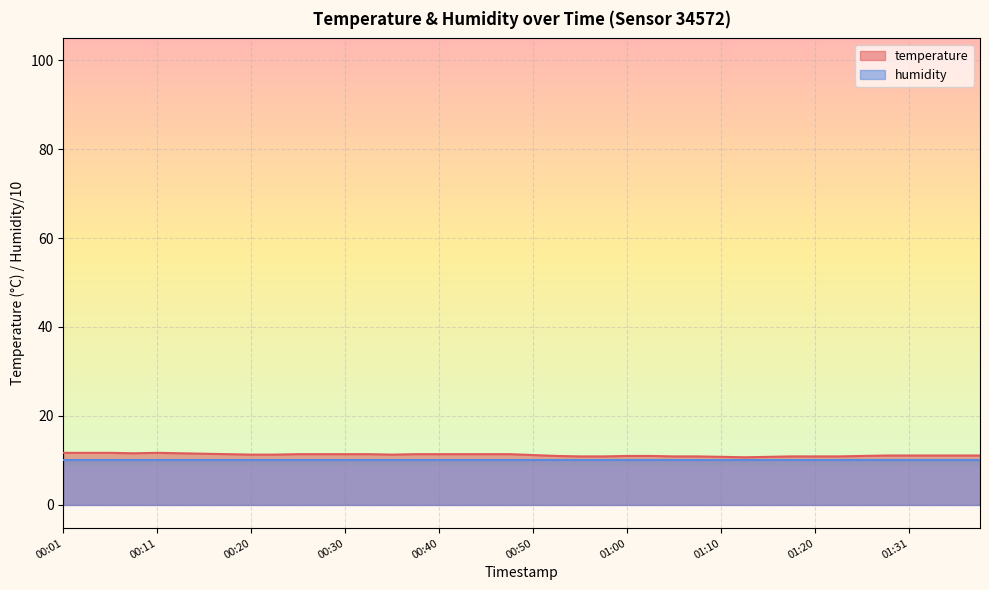

Reading left to right, extract all data points from this chart.

00:01=11.7	00:03=11.7	00:06=11.7	00:08=11.6	00:11=11.7	00:13=11.6	00:16=11.5	00:18=11.4	00:20=11.3	00:23=11.3	00:25=11.4	00:28=11.4	00:30=11.4	00:33=11.4	00:35=11.3	00:38=11.4	00:40=11.4	00:43=11.4	00:45=11.4	00:47=11.4	00:50=11.2	00:52=11.0	00:55=10.9	00:57=10.9	01:00=11.0	01:02=11.0	01:05=10.9	01:07=10.9	01:10=10.8	01:13=10.7	01:15=10.8	01:18=10.9	01:20=10.9	01:23=10.9	01:26=11.0	01:28=11.1	01:31=11.1	01:33=11.1	01:36=11.1	01:38=11.1